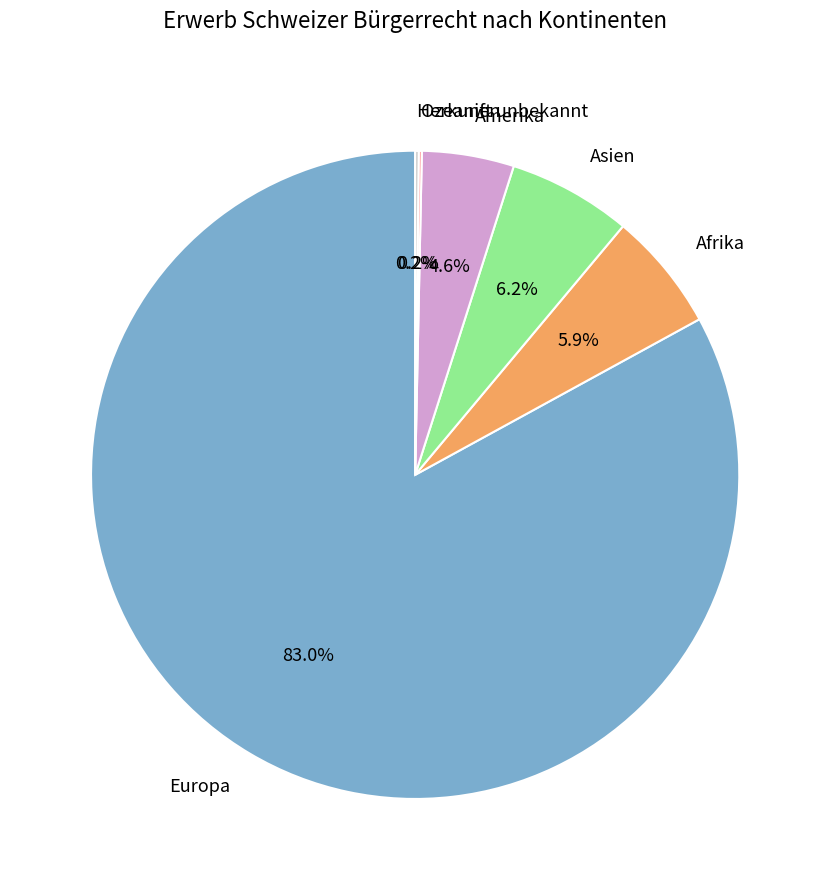

To the nearest percent, what portion does Amerika represent?

5%